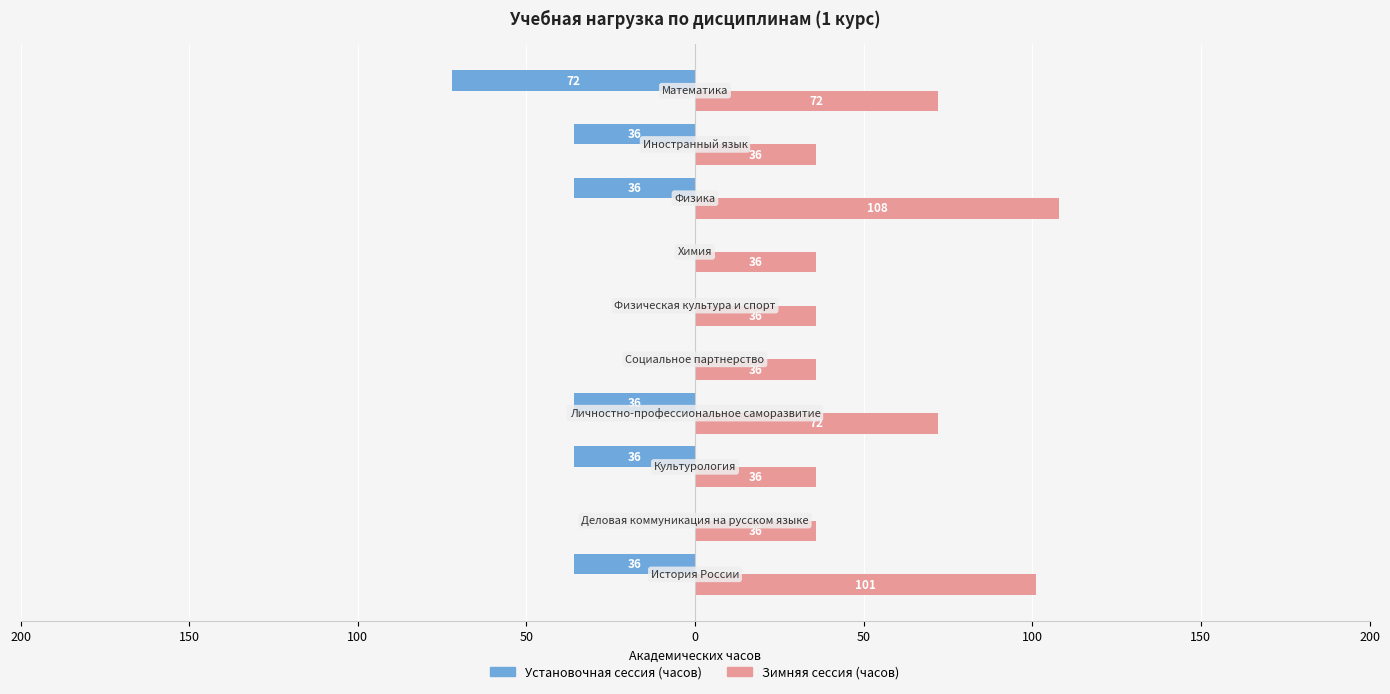

Rank the series by their maximum value, from highest to lowest.

Зимняя сессия (часов), Установочная сессия (часов)